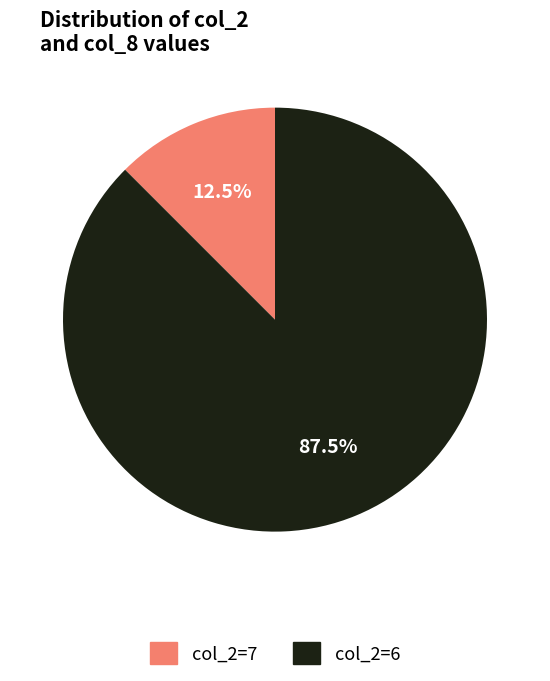

Is there a majority slice in this chart?

Yes